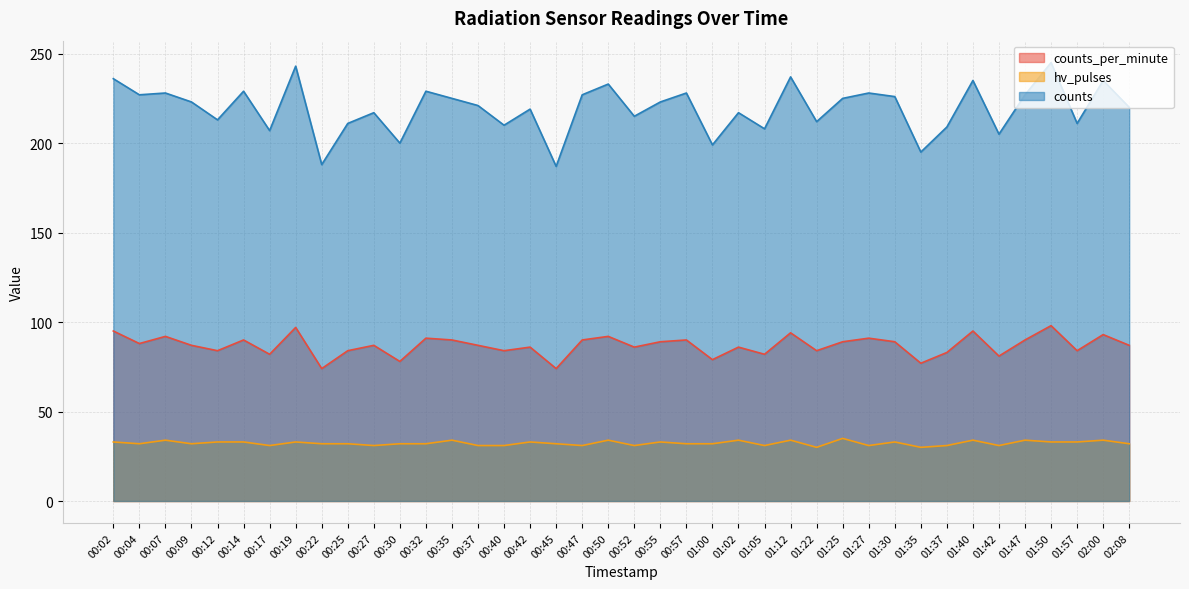

What is the difference between the counts_per_minute values at 00:19 and 00:52?

11